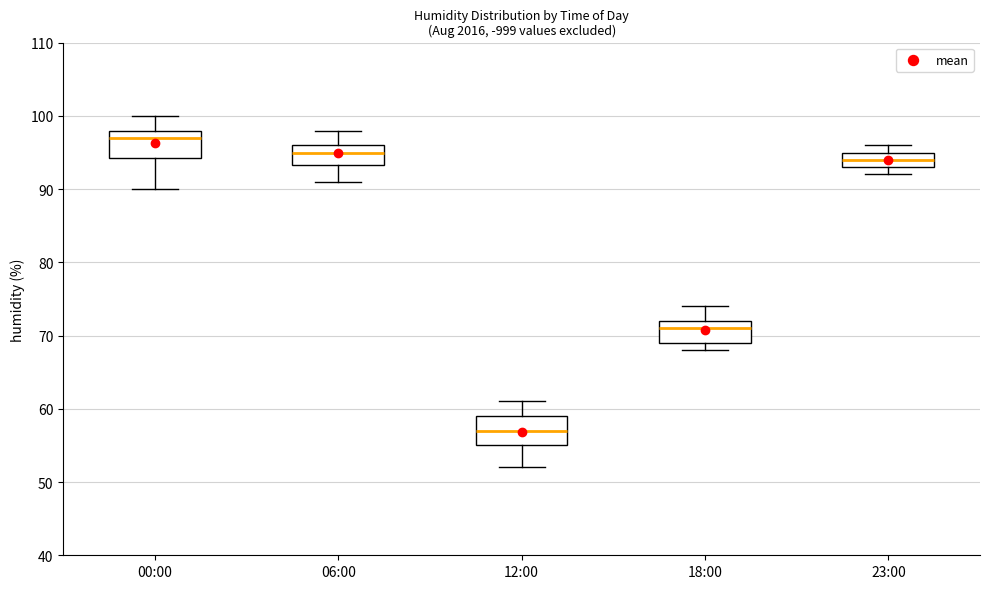

Reading left to right, read every box against the y-axis: the position of its median line, the range the box covers, and the ends of its whiskers. The values are not printed on the chart, so give them approximately, as read against the axis.

00:00: median 97, box 94 to 98, whiskers 90 to 100
06:00: median 95, box 93 to 96, whiskers 91 to 98
12:00: median 57, box 55 to 59, whiskers 52 to 61
18:00: median 71, box 69 to 72, whiskers 68 to 74
23:00: median 94, box 93 to 95, whiskers 92 to 96